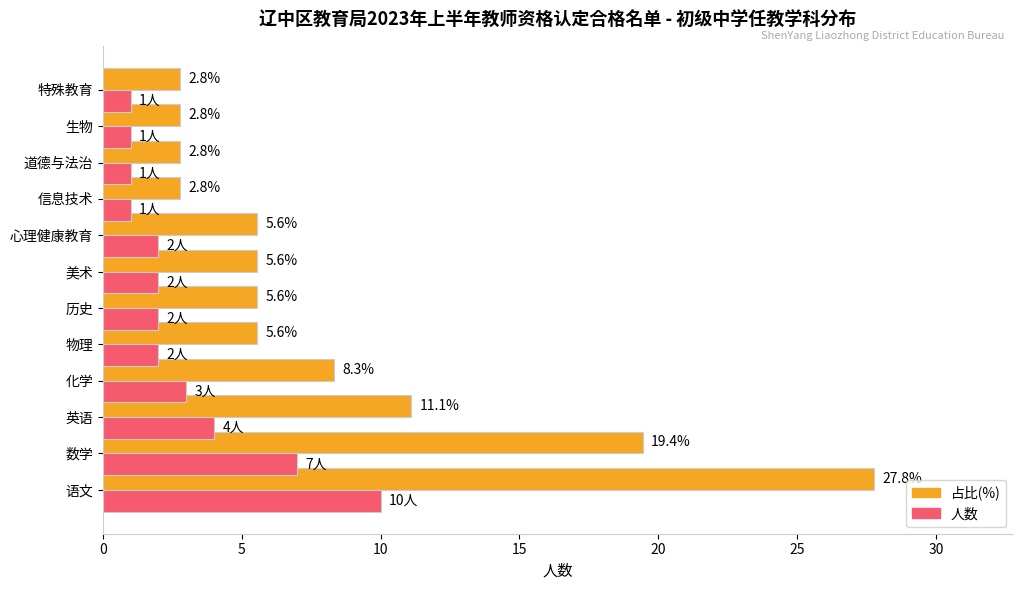

What is the total value across all series at 历史?

7.6